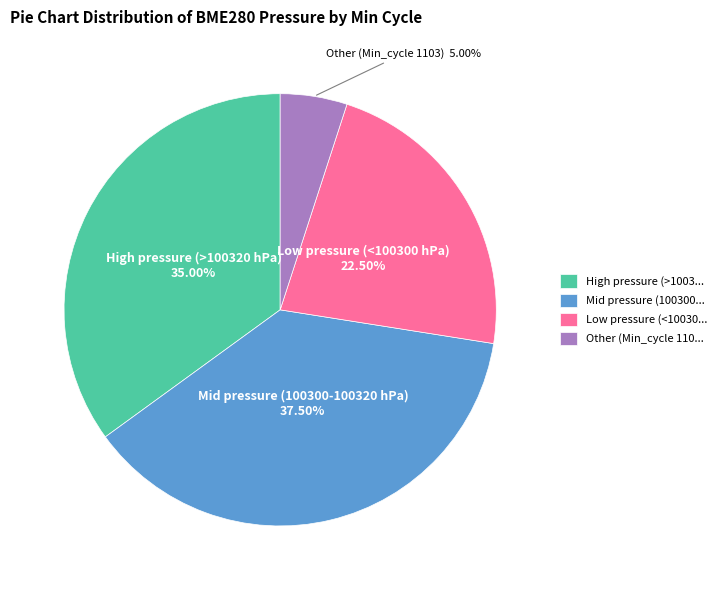

What is the largest slice in the pie chart?

Mid pressure (100300...